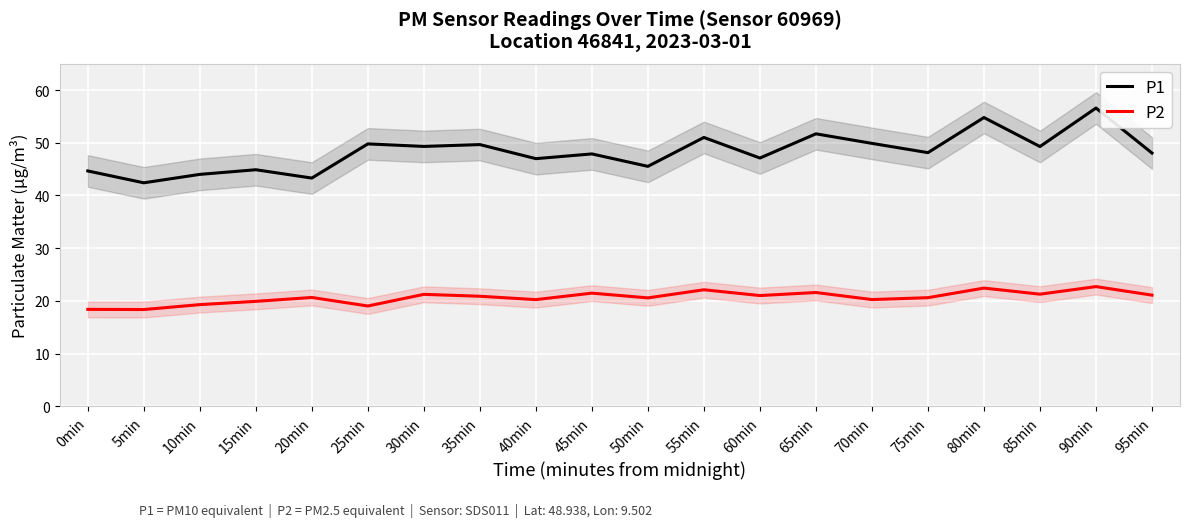

How many data points in P1 are less than 48?

9